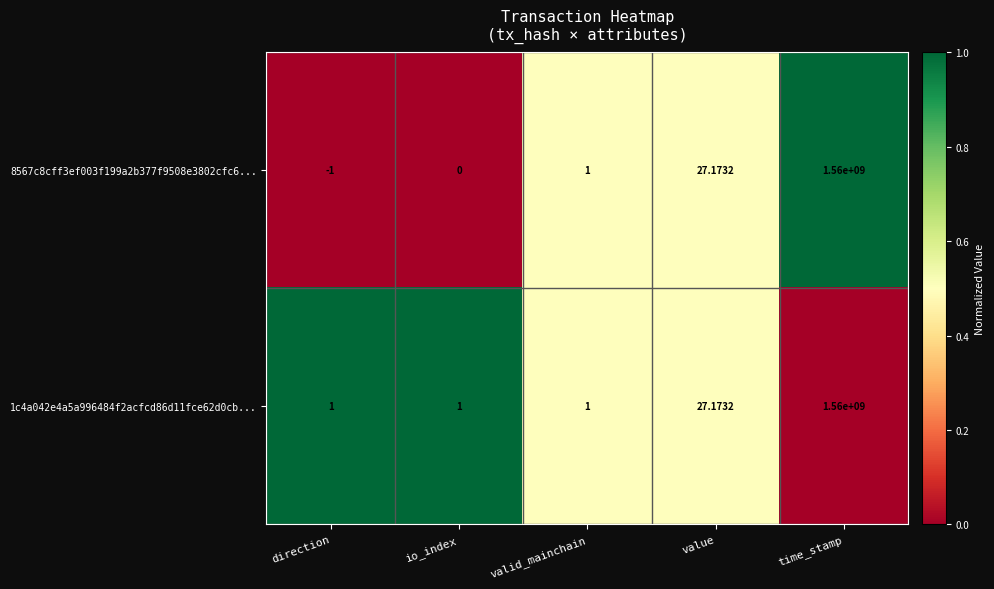

How many distinct data groups are displayed?

2